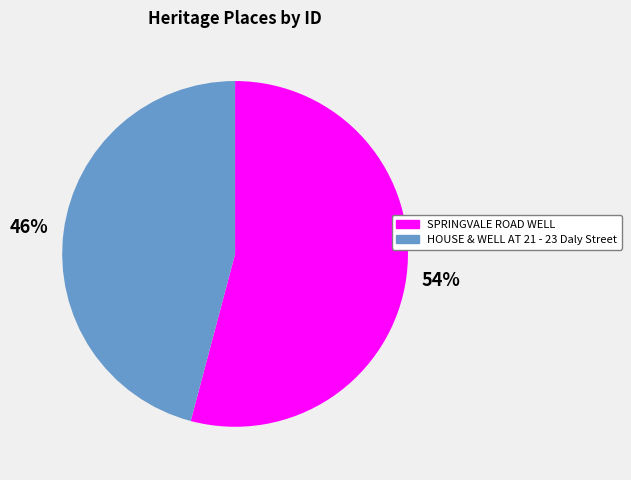

Combined, do HOUSE & WELL AT 21 - 23 Daly Street and SPRINGVALE ROAD WELL account for over 50%?

Yes